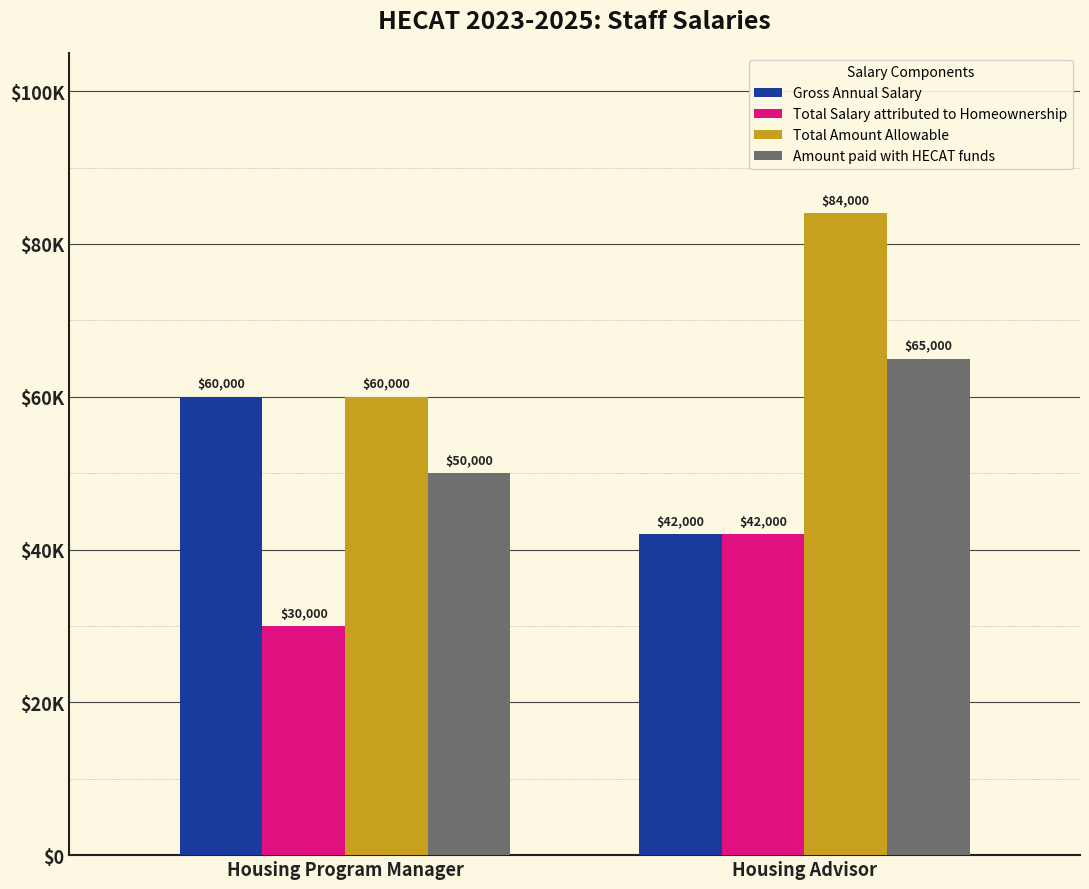

At which label does Total Amount Allowable reach its minimum?

Housing Program Manager